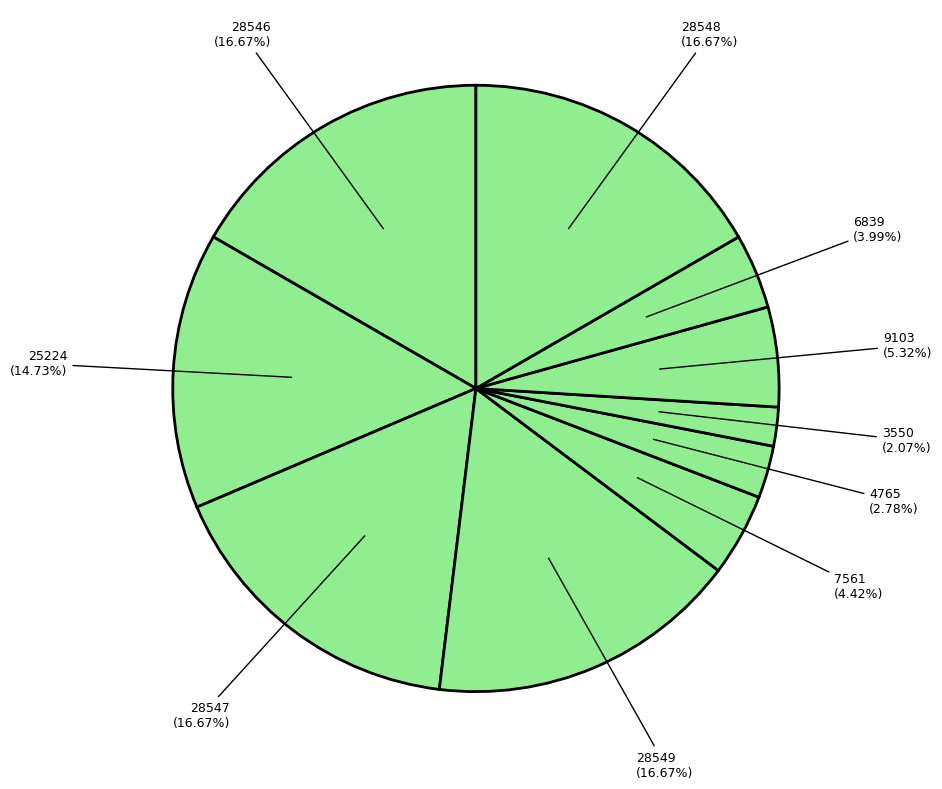

To the nearest percent, what is the average slice percentage?

10%